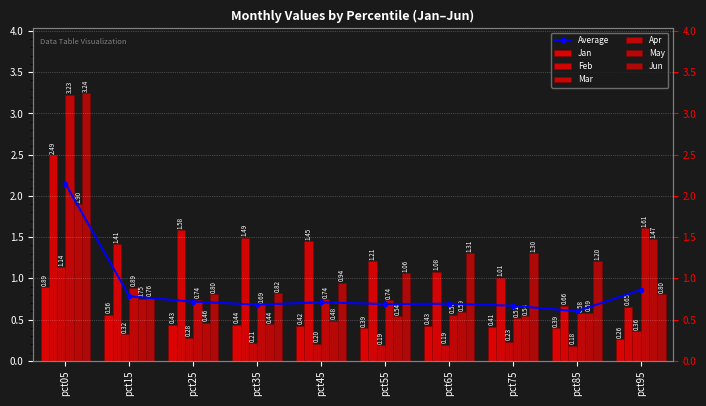

Which series has the widest spread of values?

Apr